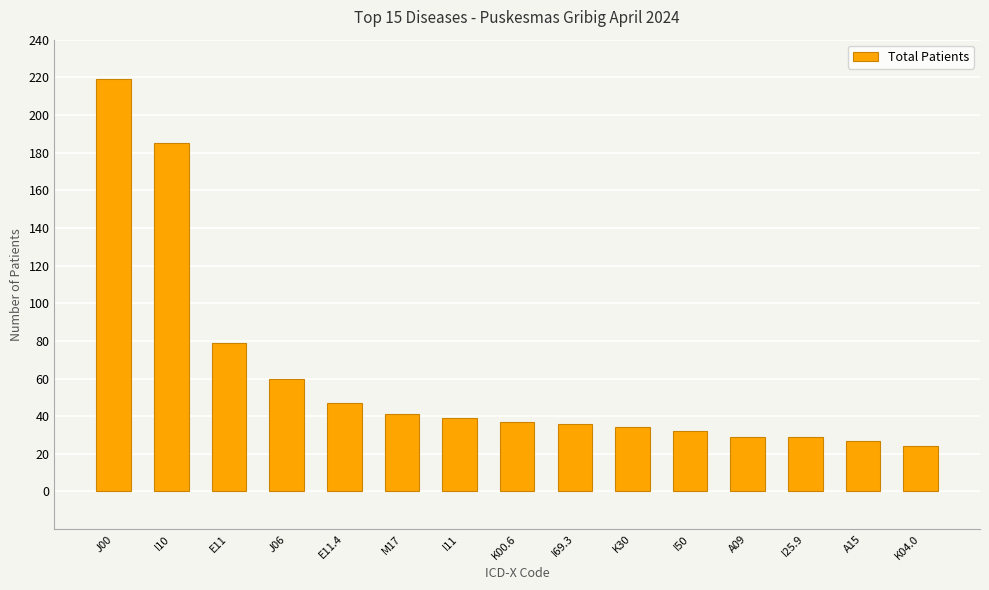

What is the label of the 15th bar from the left?

K04.0